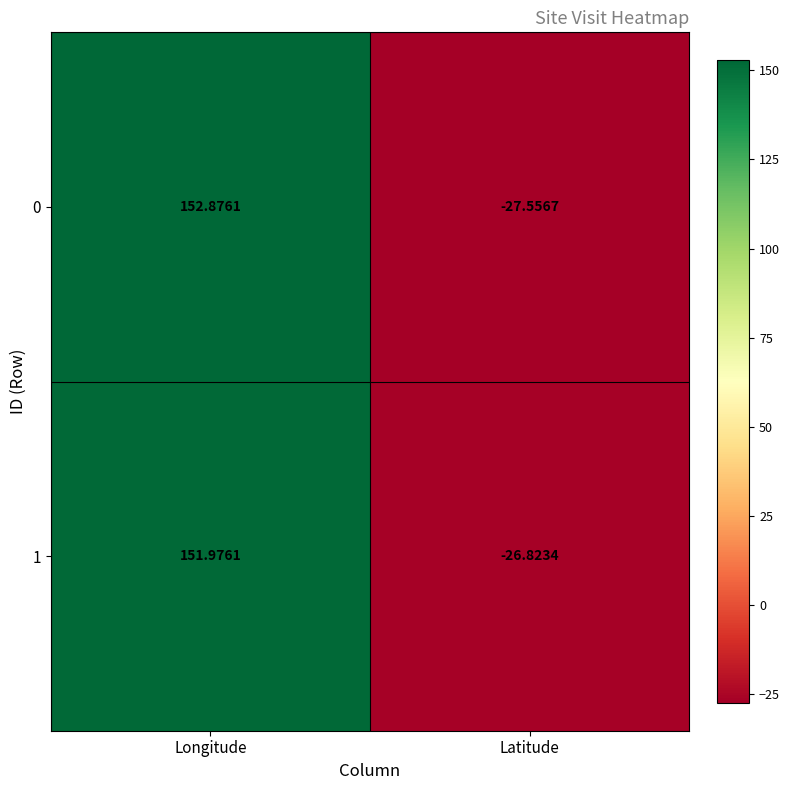

Where is 1 nearest to the value 62?

Latitude